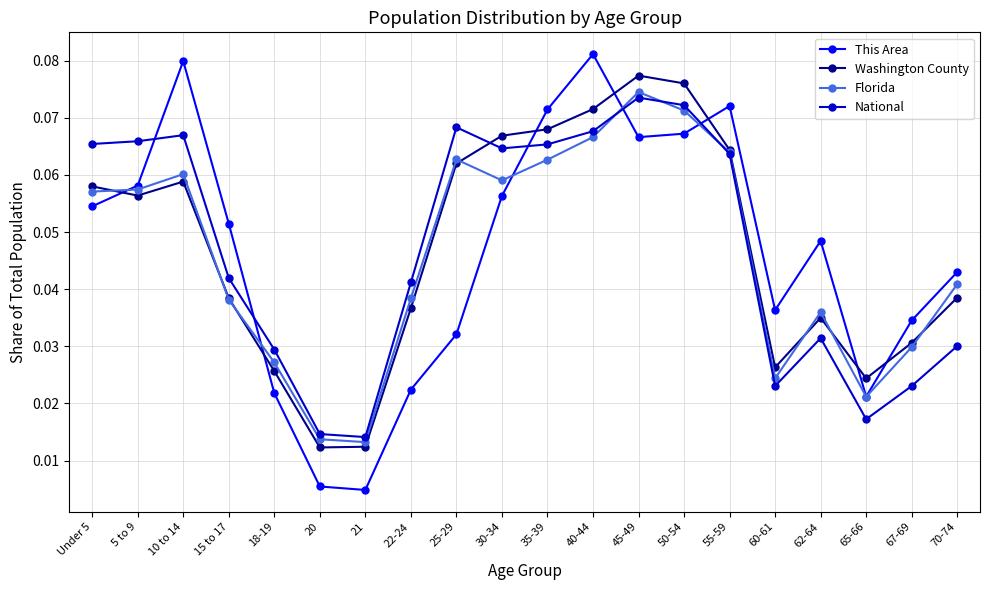

What is the label of the 16th point from the left?

60-61